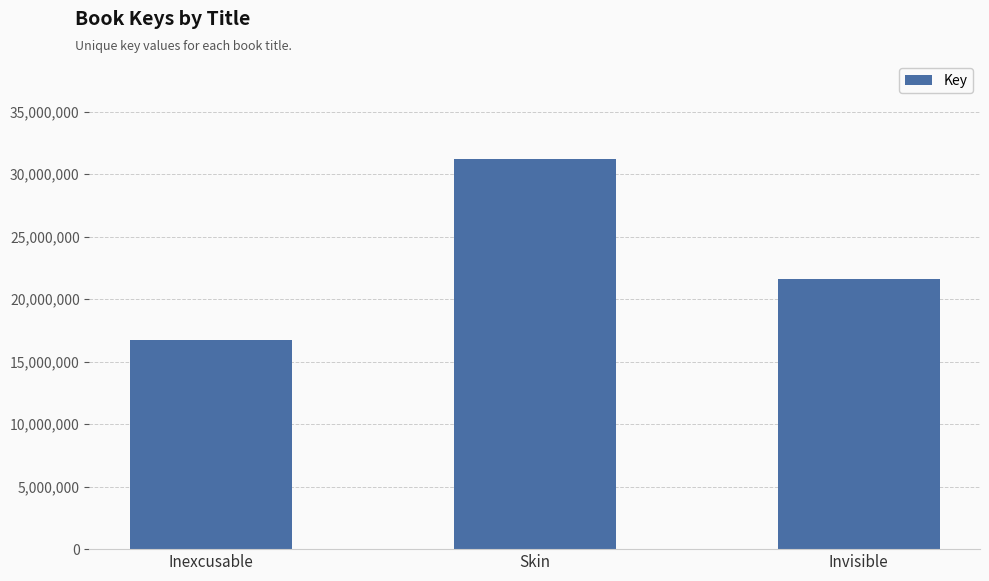

Rank the categories by value from lowest to highest.

Inexcusable, Invisible, Skin